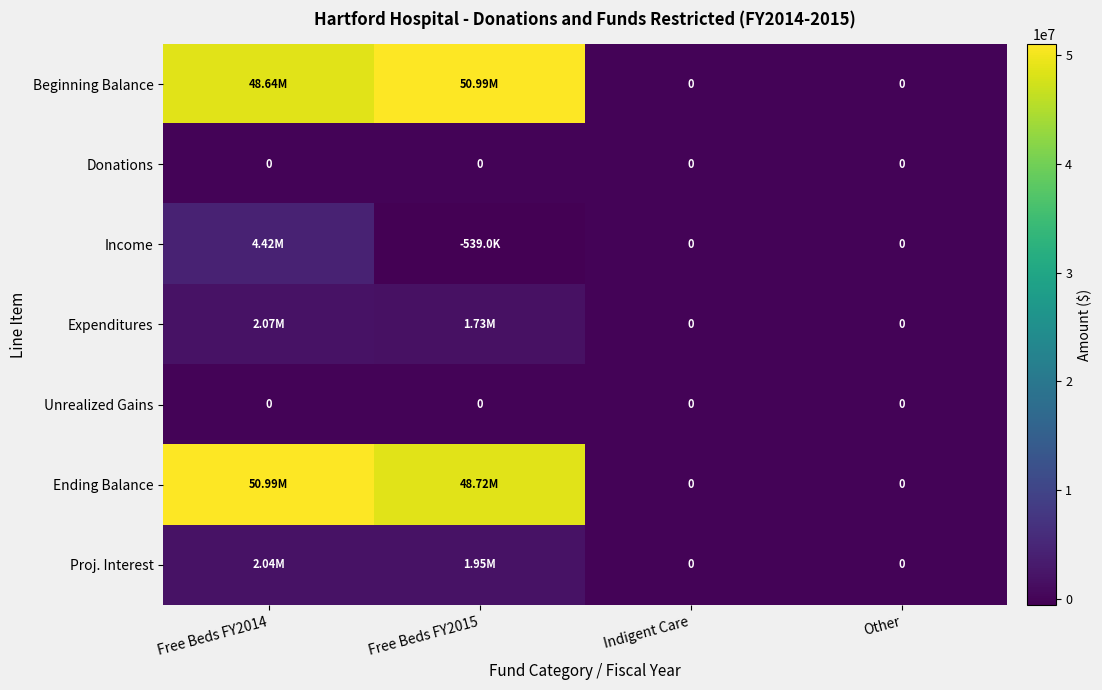

At which category is the sum across all series the highest?

Free Beds FY2014